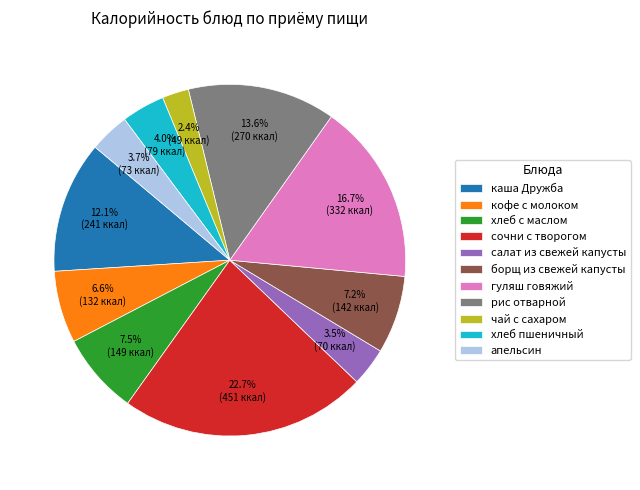

To the nearest percent, what is the difference between the сочни с творогом and хлеб пшеничный slice percentages?

19%